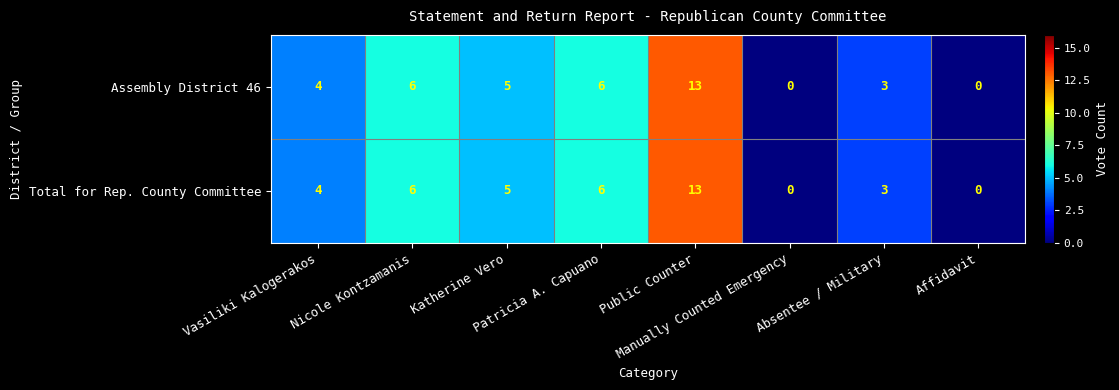

What is the greatest value displayed?

13